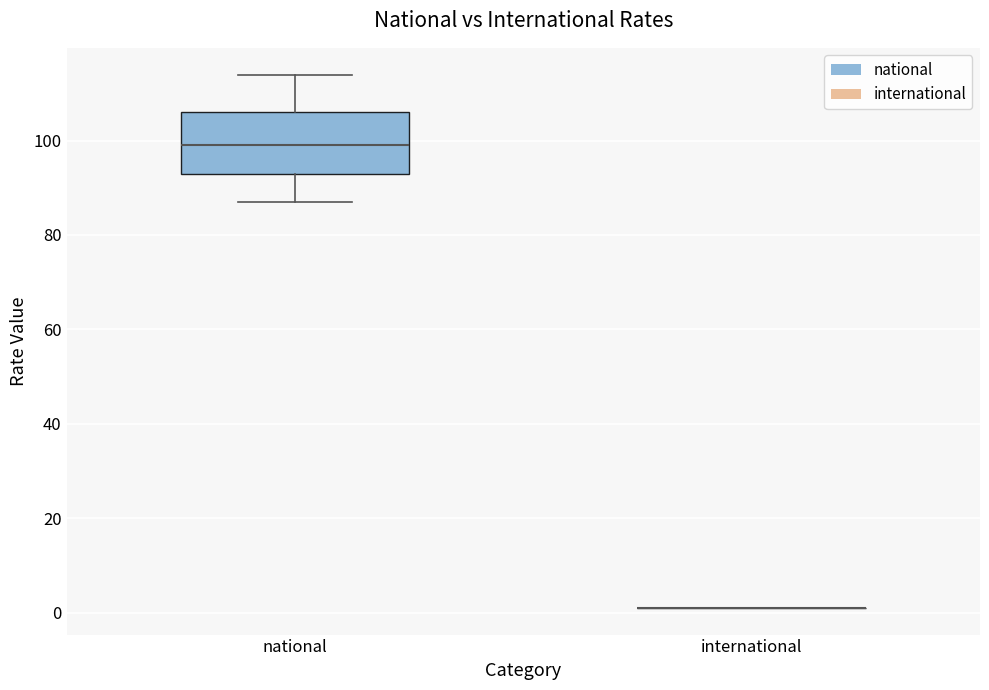

Which box is the tallest, from its lower edge to its upper edge?

national